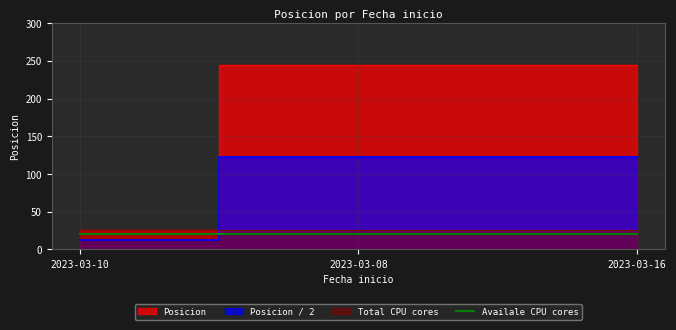

What is the maximum value shown in the chart?

244